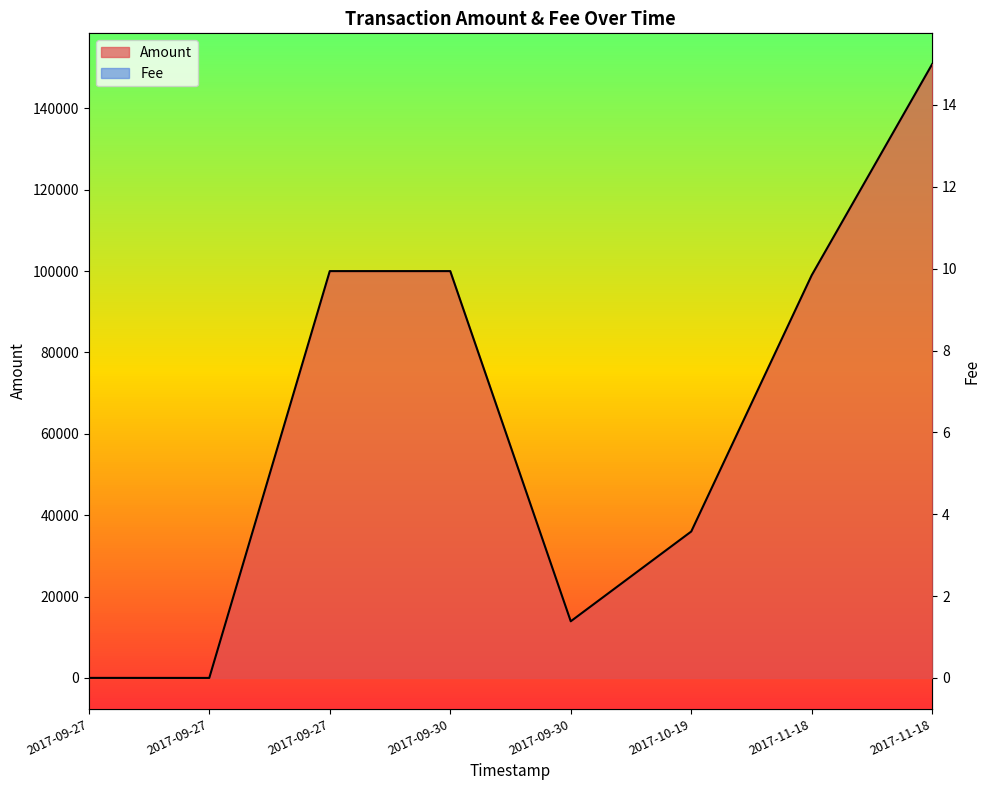

What is the difference between the Fee values at 2017-11-18 11:16:20 and 2017-11-18 09:34:15?

5.0